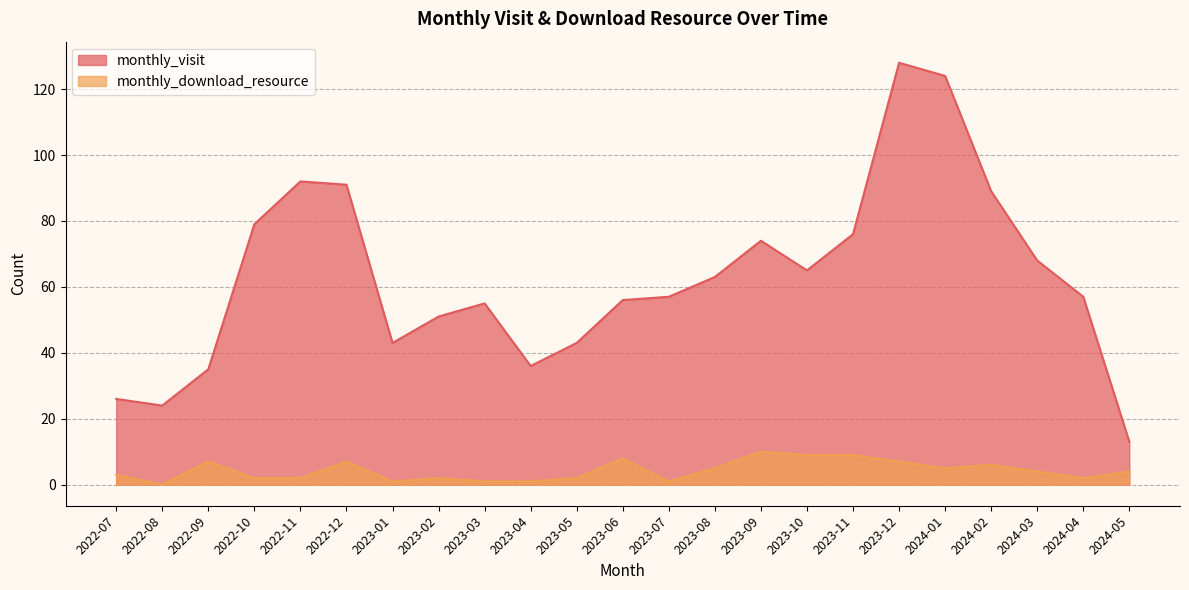

Which series has the widest spread of values?

monthly_visit